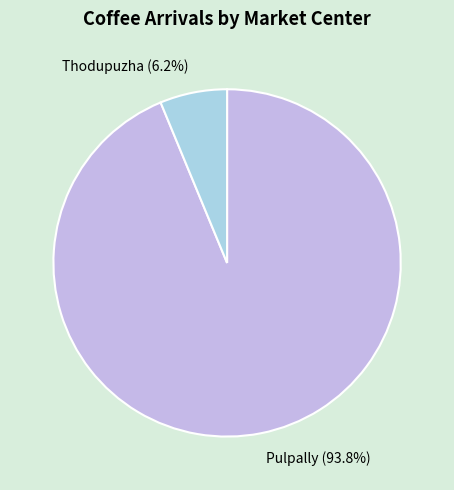

What is the smallest slice in the pie chart?

Thodupuzha